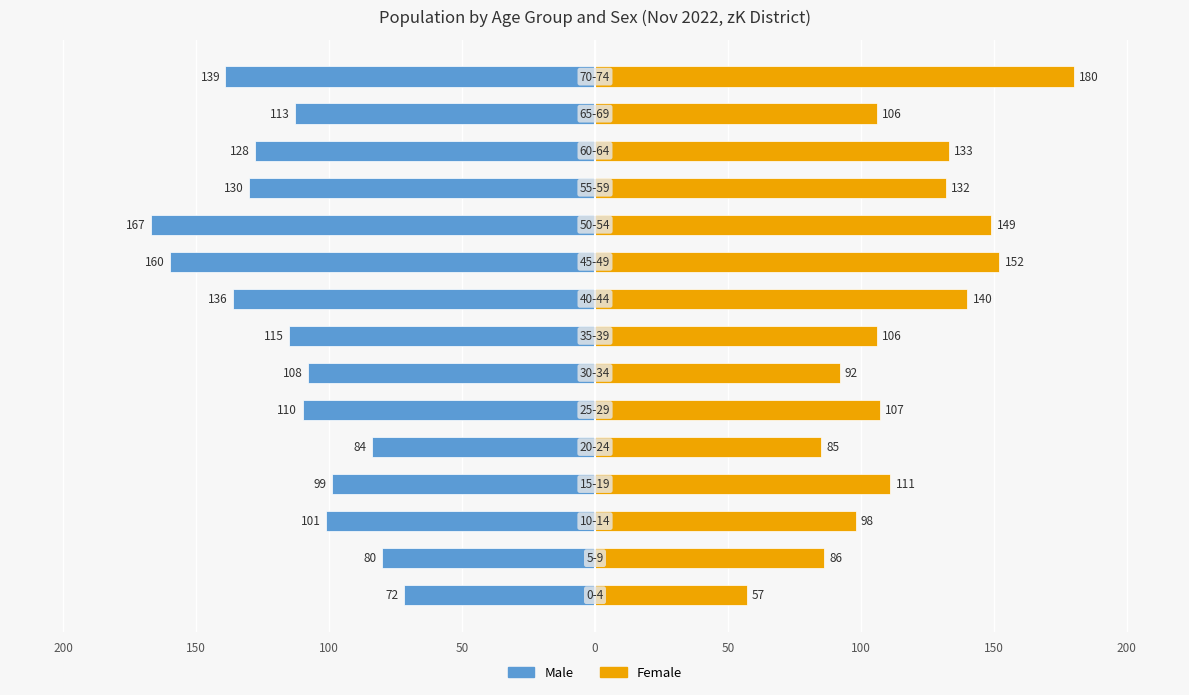

Which series changed the most between 100 and 50?

Male